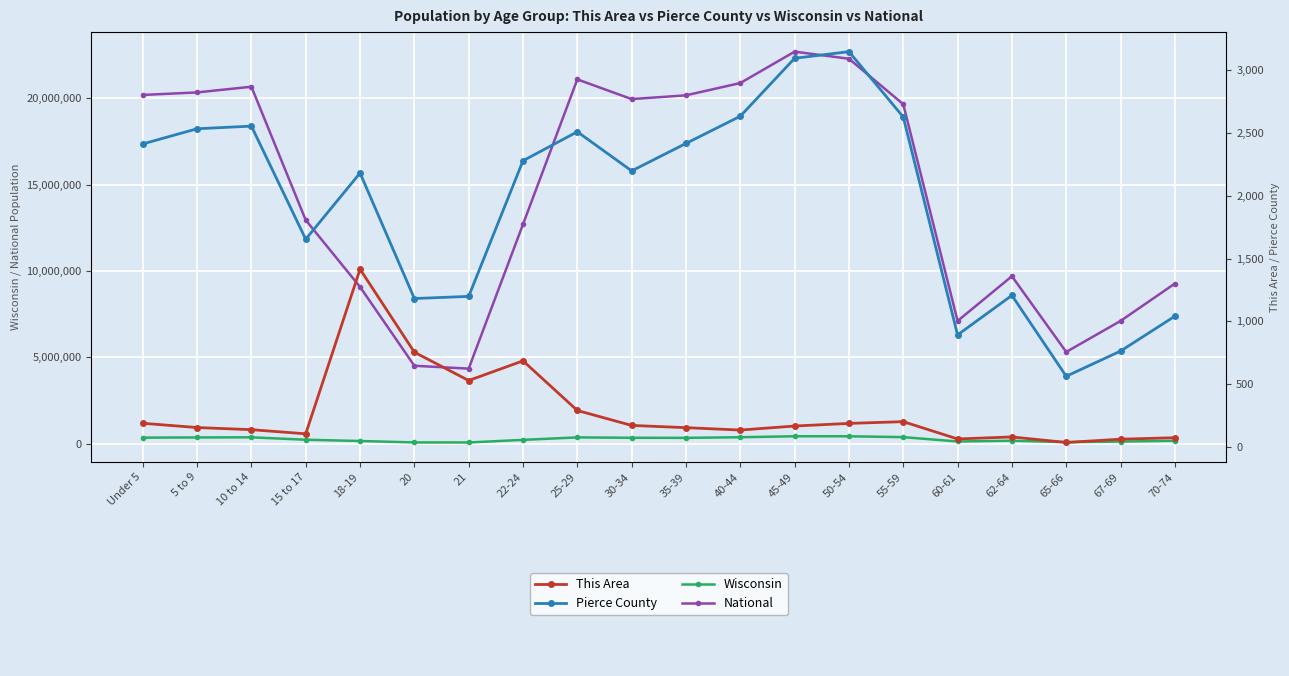

In National, how many points are higher than both neighbors (excluding endpoints)?

4